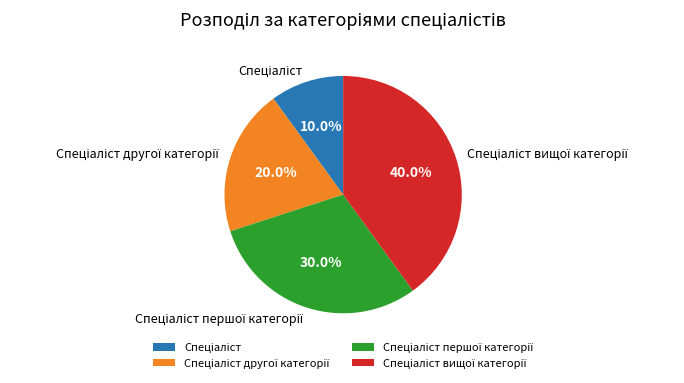

Is there any slice that represents more than half of the pie?

No